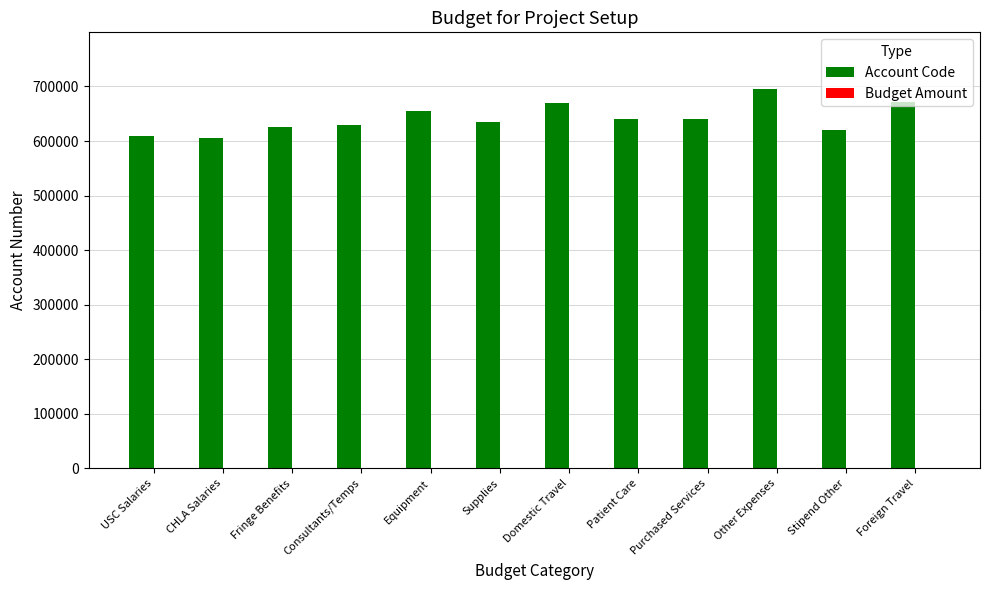

What is the label of the 6th bar from the left?

Supplies